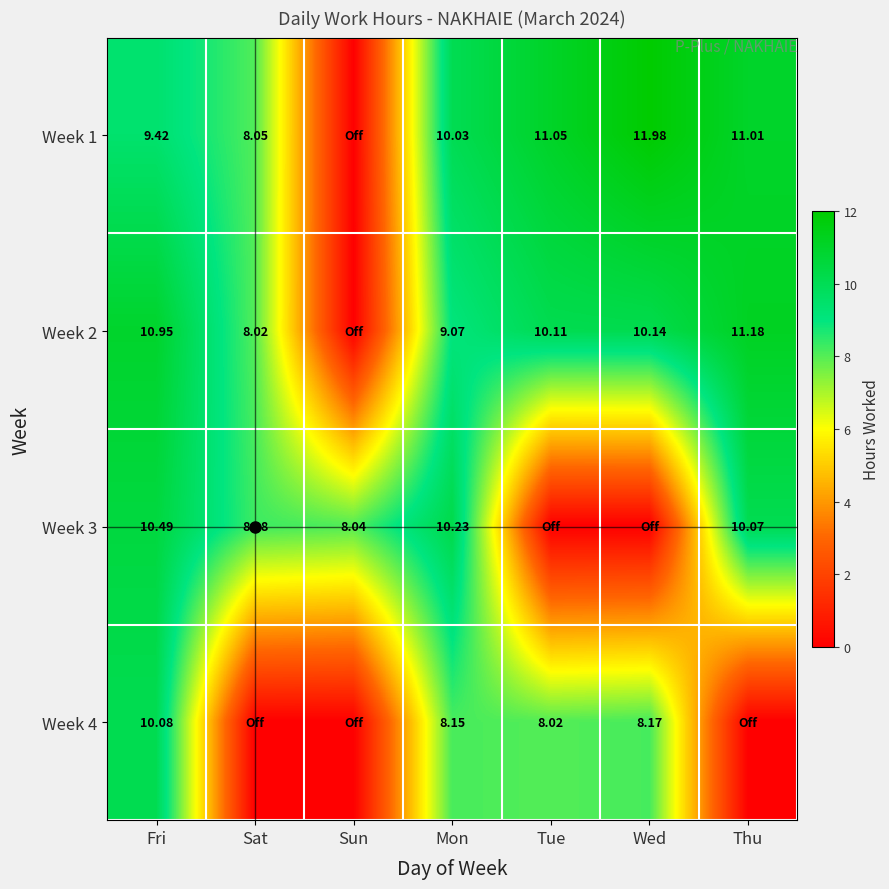

Is the value of Week 2 at Fri greater than the value of Week 3 at Wed?

Yes